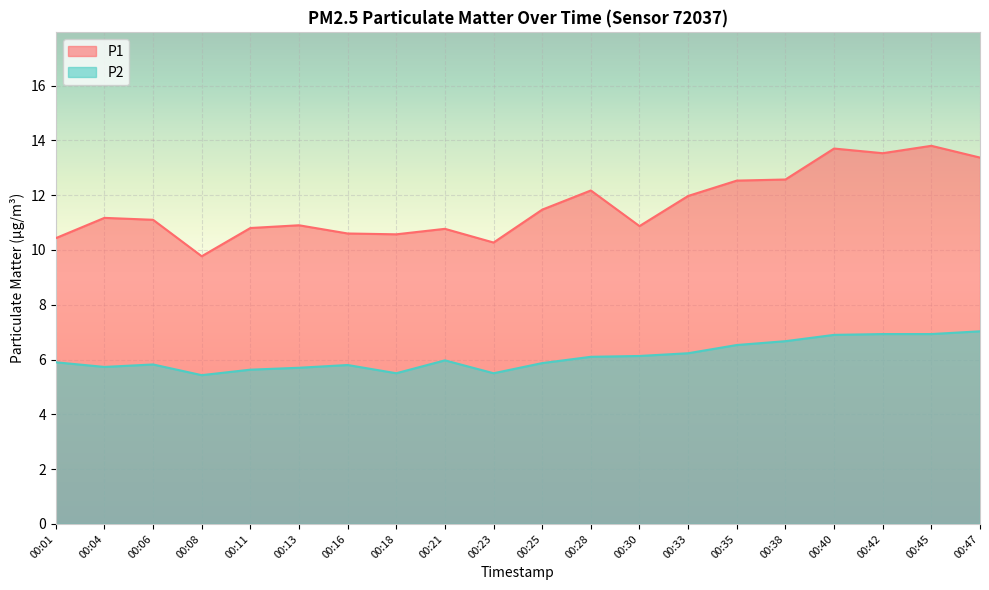

What is the spread (max minus min) of values at 00:04?

5.4